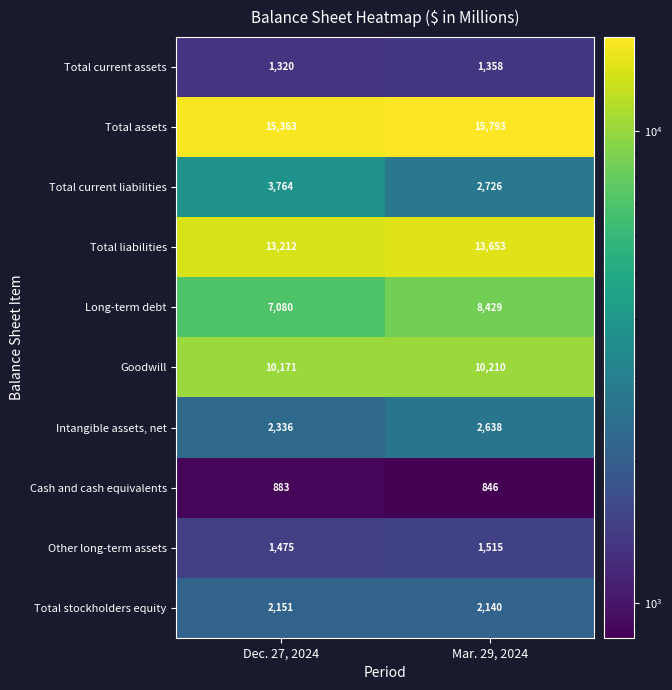

At which category is the sum across all series the highest?

Mar. 29, 2024